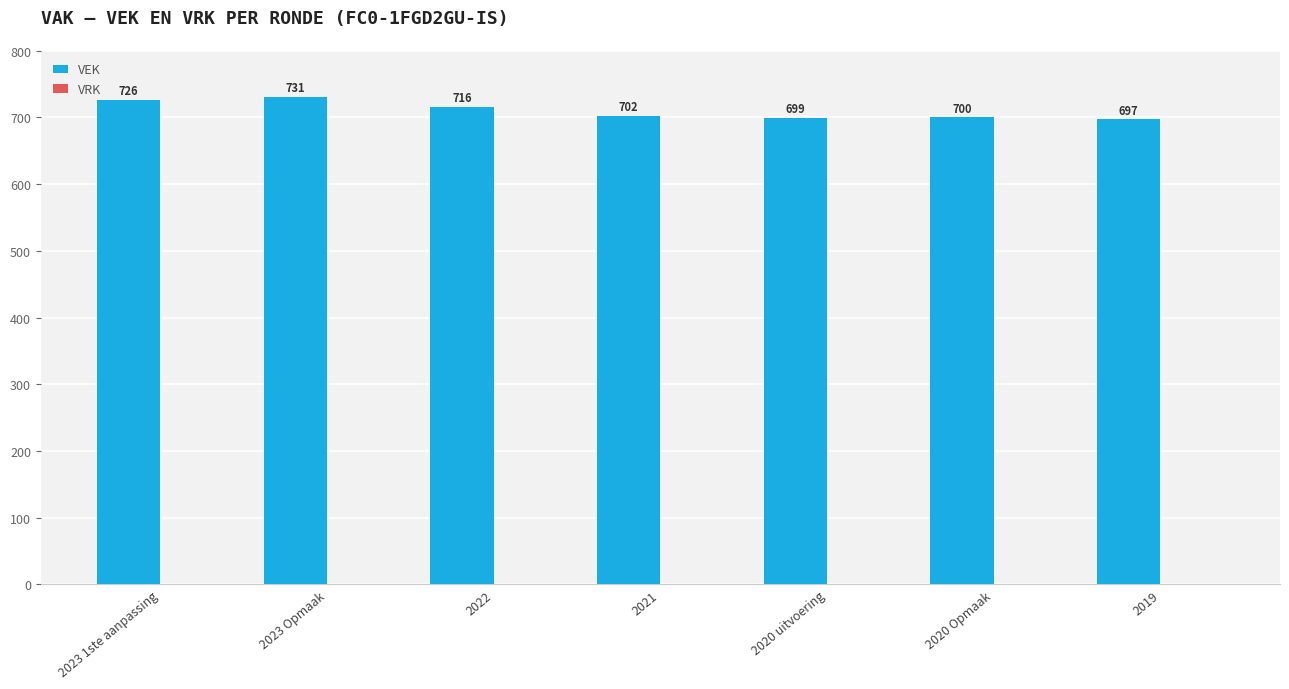

Which has a higher value, 2022 or 2021?

2022